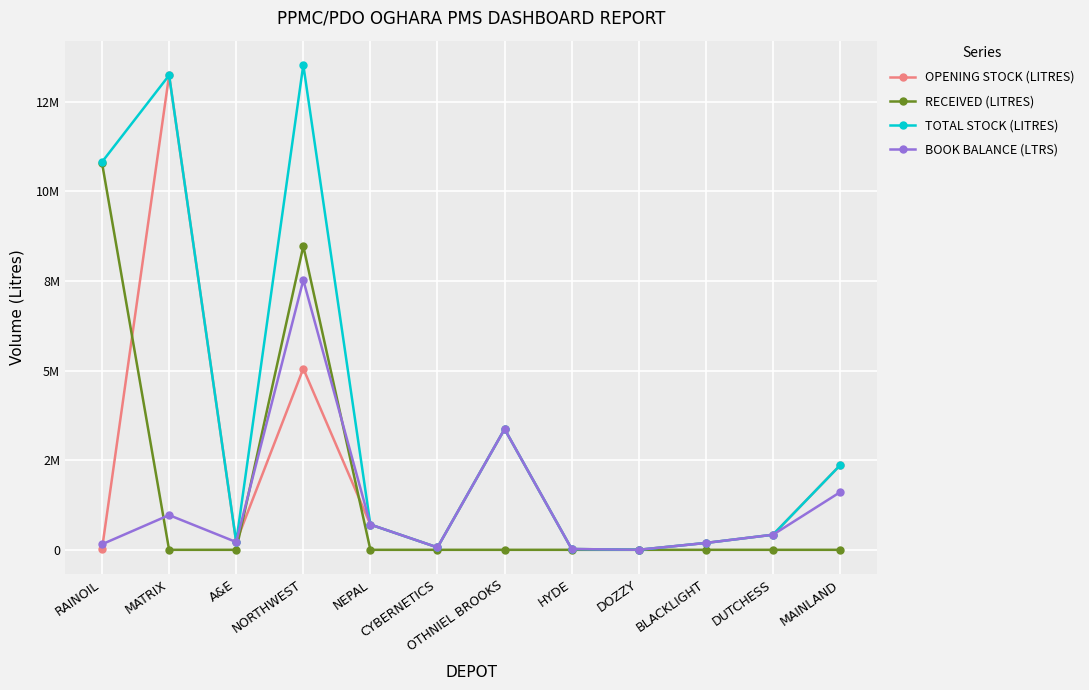

How many values in the OPENING STOCK (LITRES) series are below 421000?

6